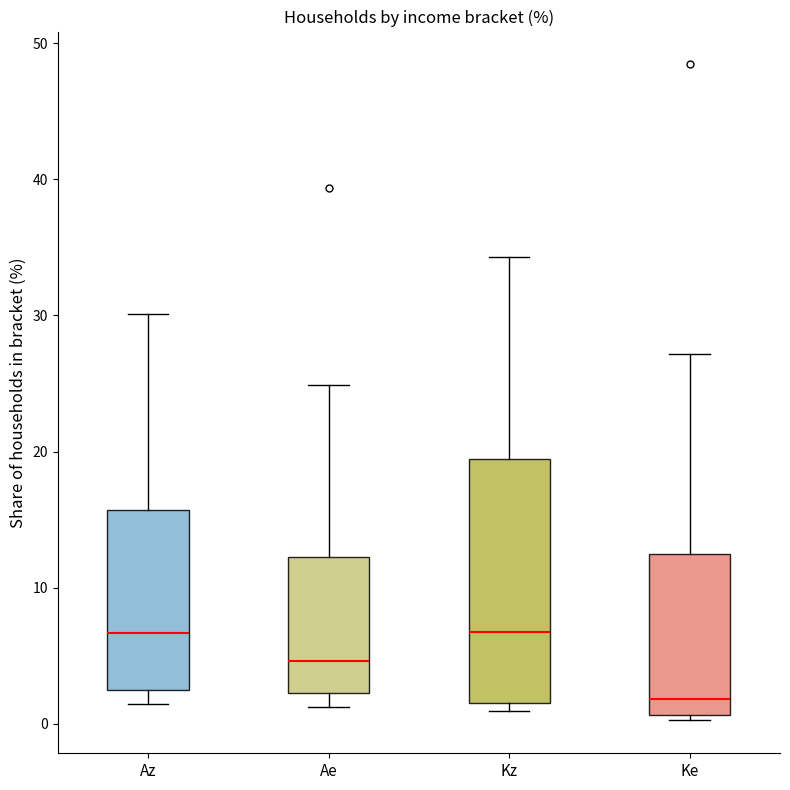

Reading left to right, read every box against the y-axis: the position of its median line, the range the box covers, and the ends of its whiskers. The values are not printed on the chart, so give them approximately, as read against the axis.

Az: median 7, box 2 to 16, whiskers 1 to 30
Ae: median 5, box 2 to 12, whiskers 1 to 25
Kz: median 7, box 2 to 19, whiskers 1 to 34
Ke: median 2, box 1 to 12, whiskers 0 to 27